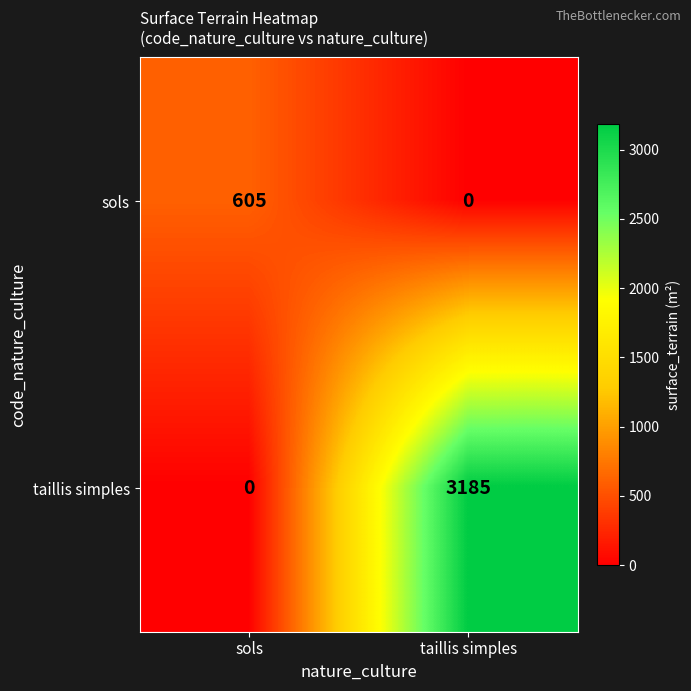

Count the number of data series in this chart.

2